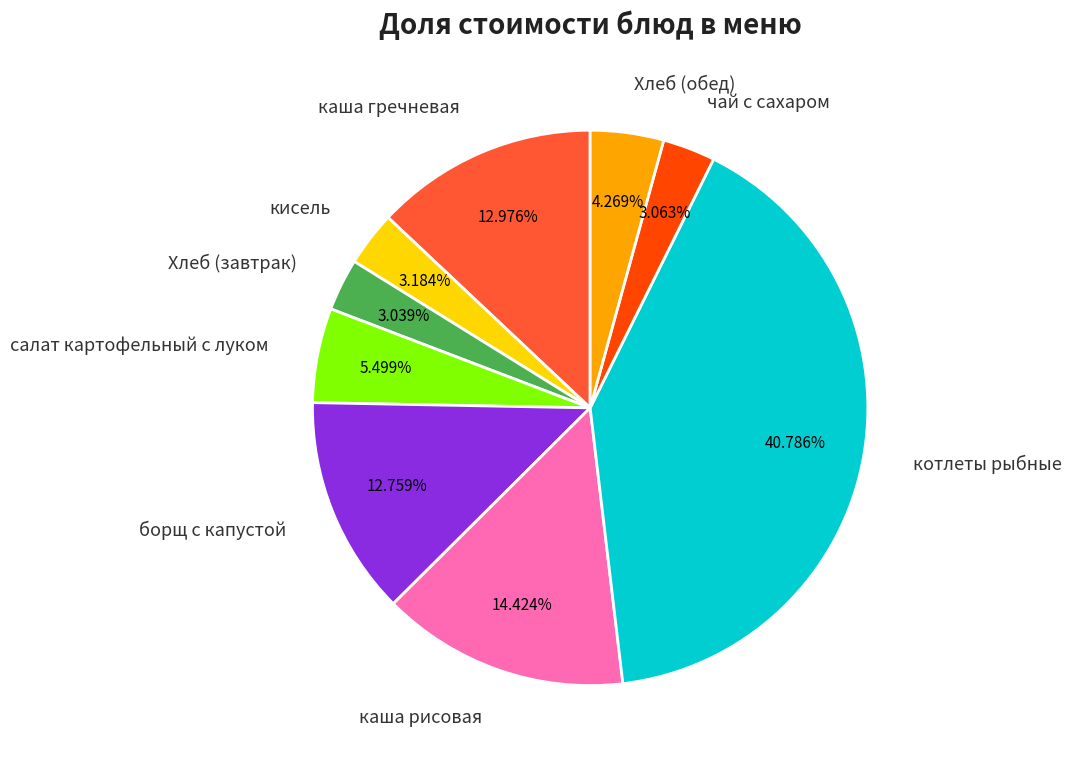

Approximately how many times larger is the value at Хлеб (обед) compared to каша гречневая?

0.3